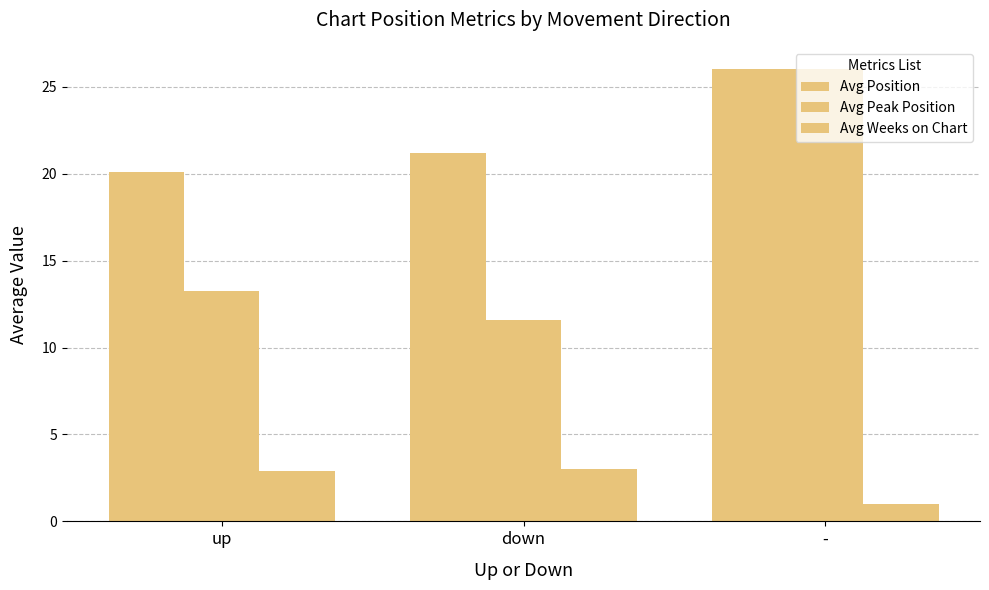

What is the value of the Avg Position bar at the 3rd from the left?

26.0